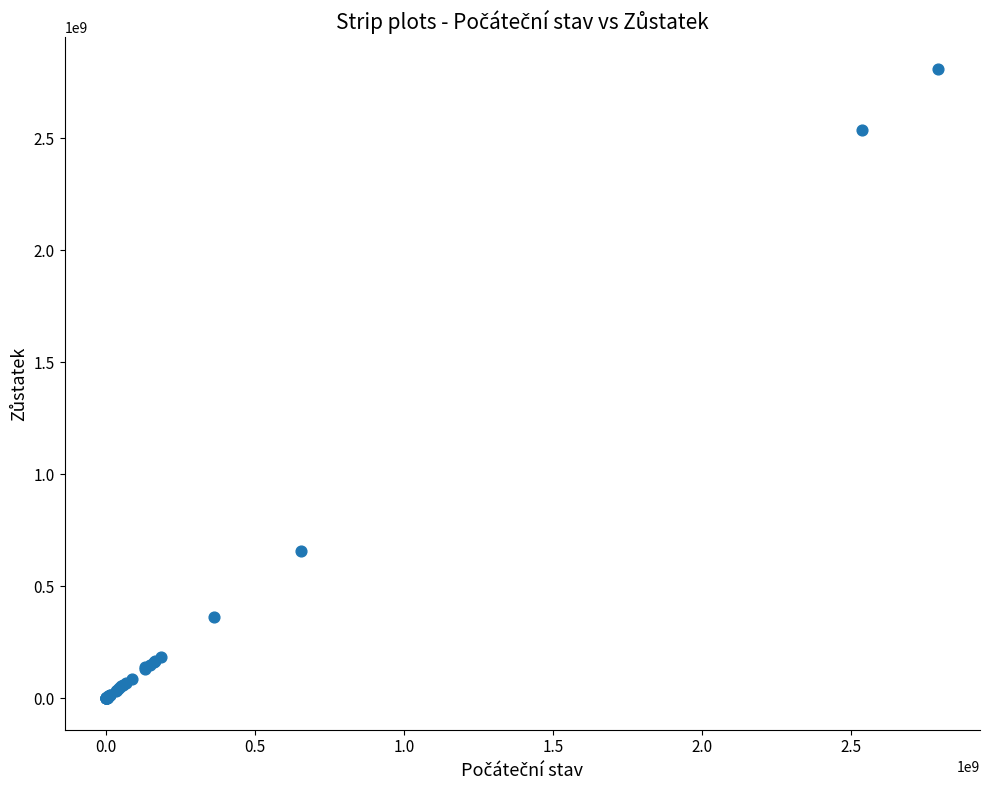

What Y value in the scatter plot is closest to 1405037189?

656349307.0